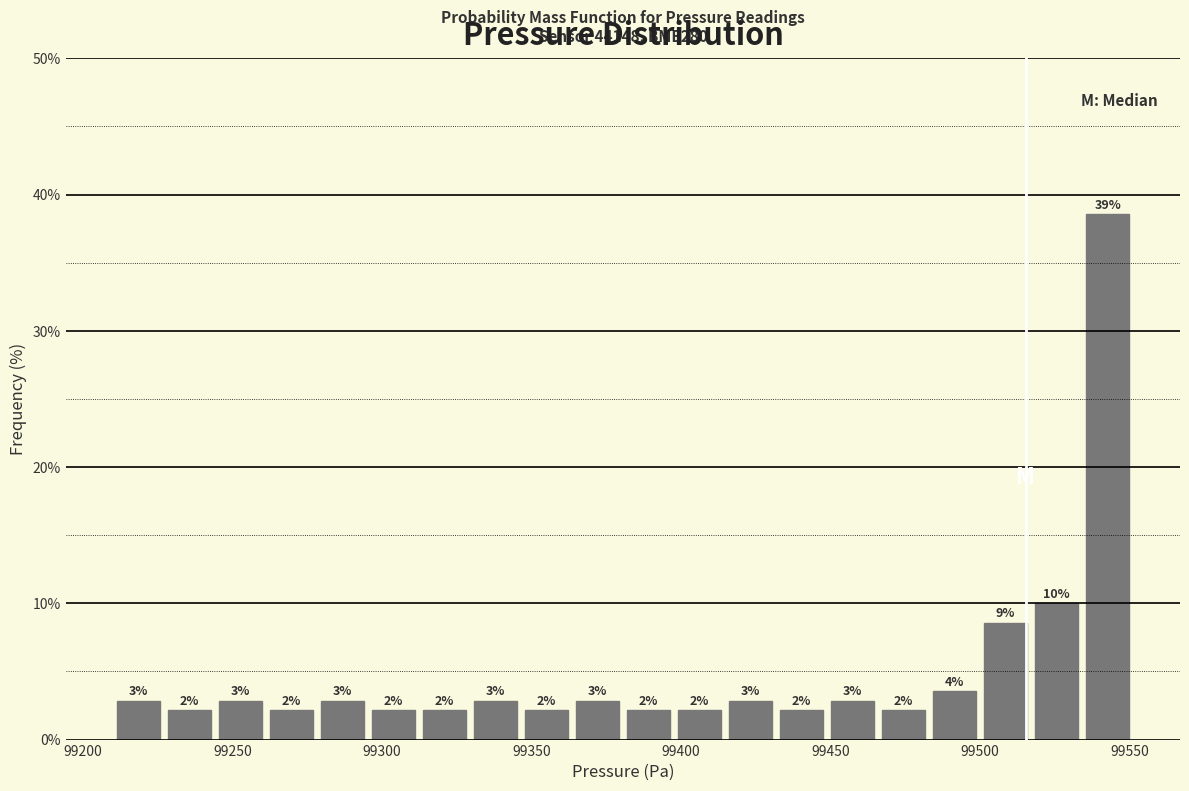

Read against the x-axis, roughly where is the centre of the tallest bar?

99545